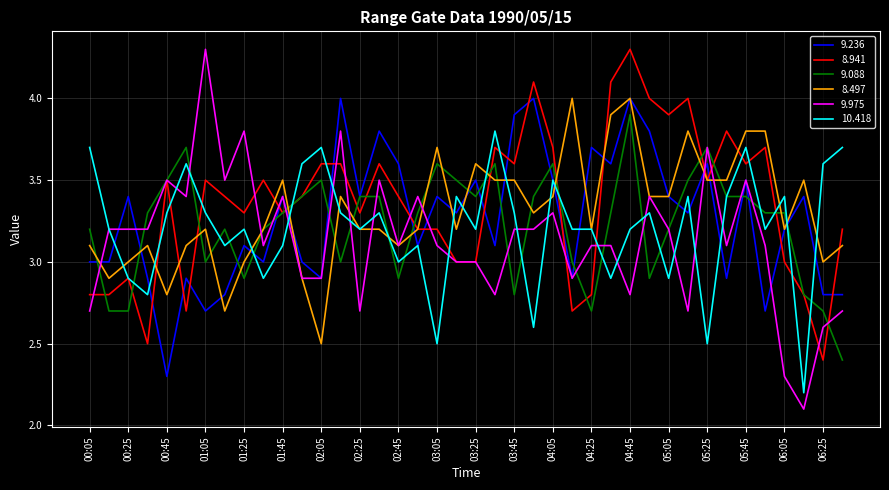

Which series has the largest range (max minus min)?

9.975